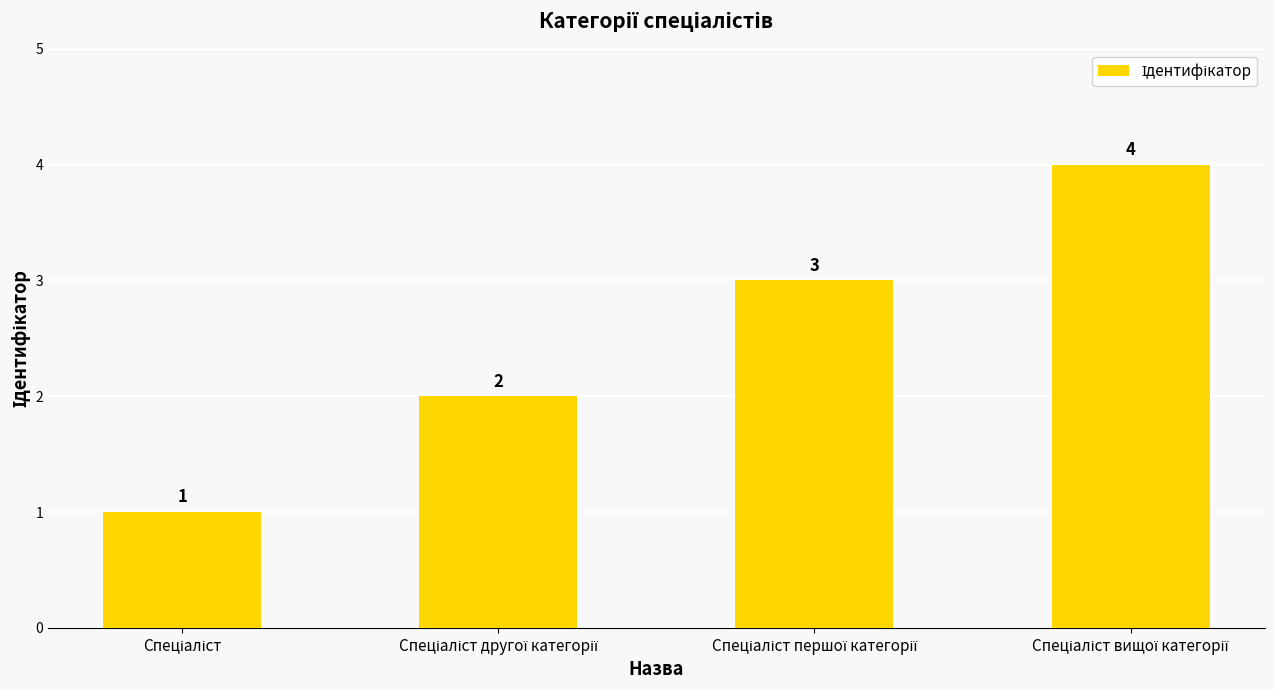

How many values are between 2 and 4?

3